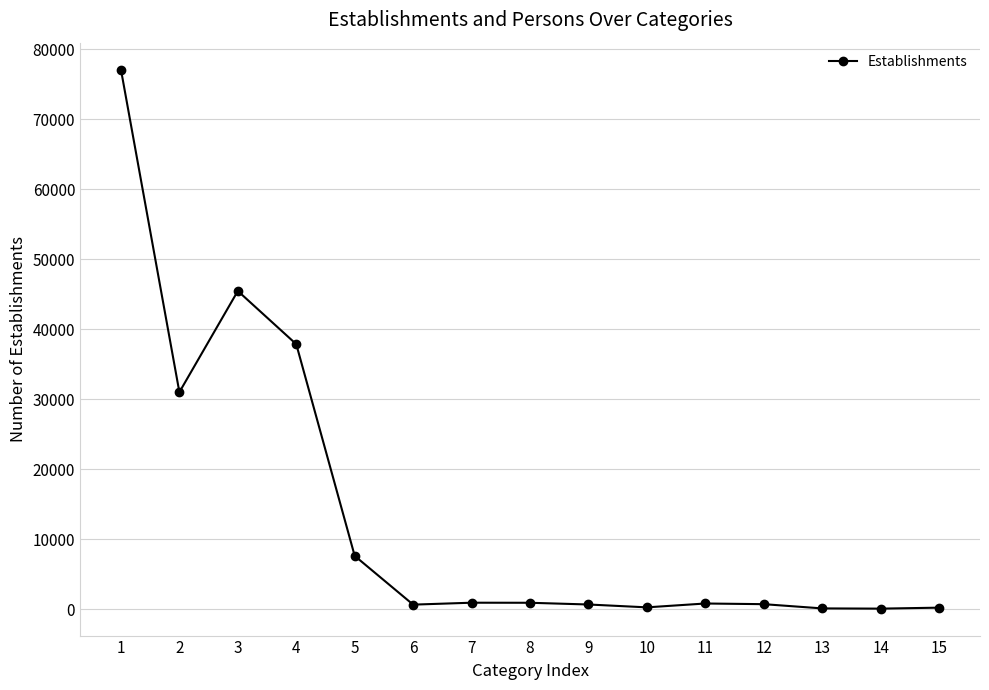

What is the greatest value displayed?

77119